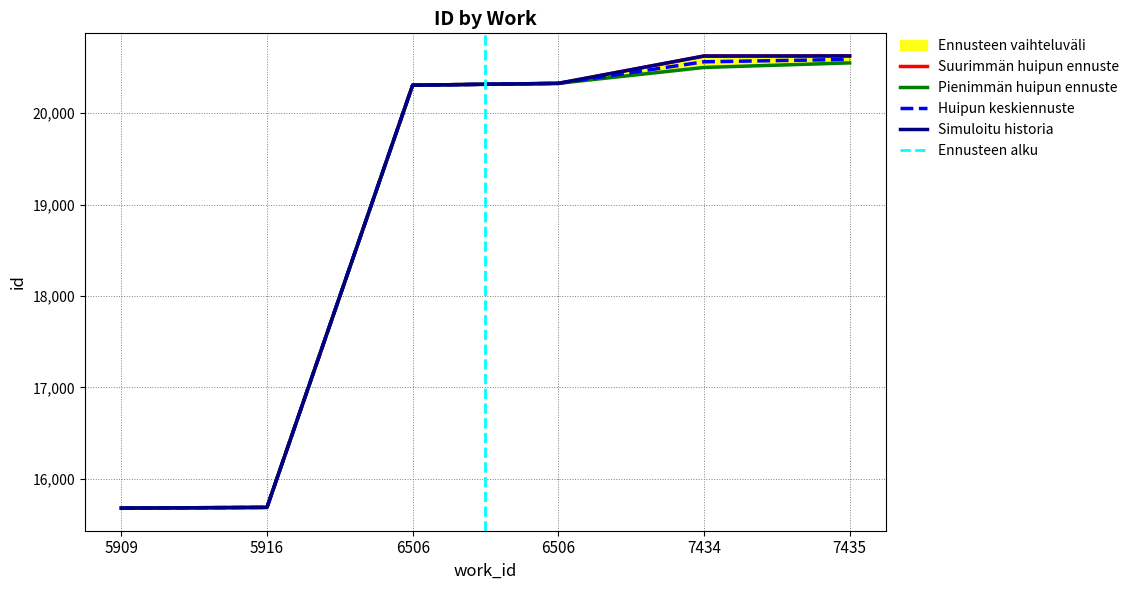

What is the total value across all series at 5909?

62712